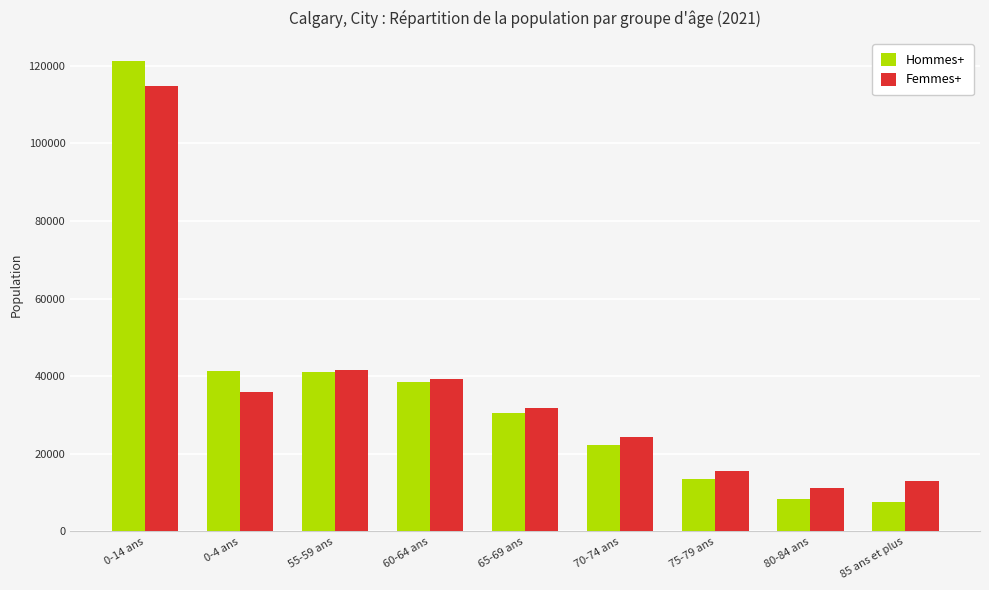

At how many categories does at least one series exceed 79674?

1